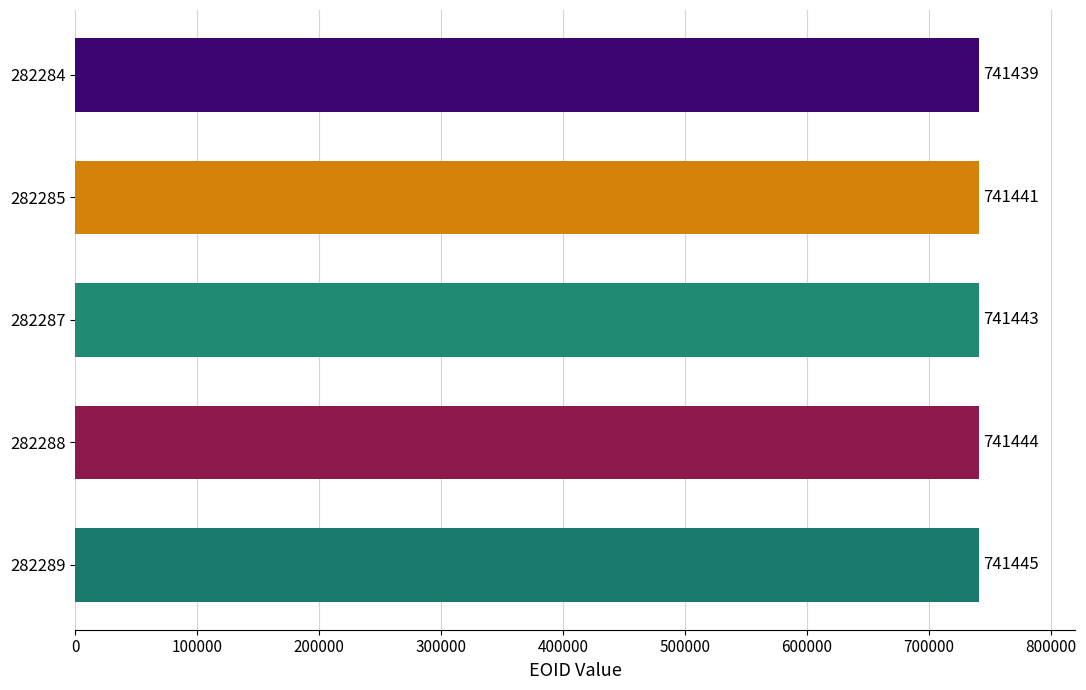

List the labels in order of value, largest first.

282289, 282288, 282287, 282285, 282284